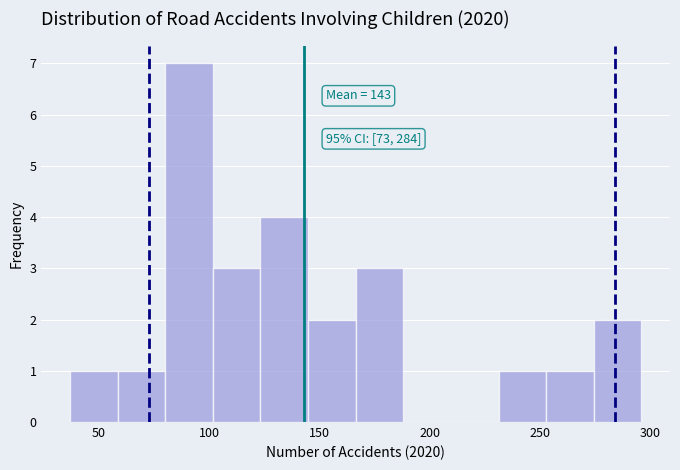

Over which range of the x-axis is the bar tallest?

80 to 100